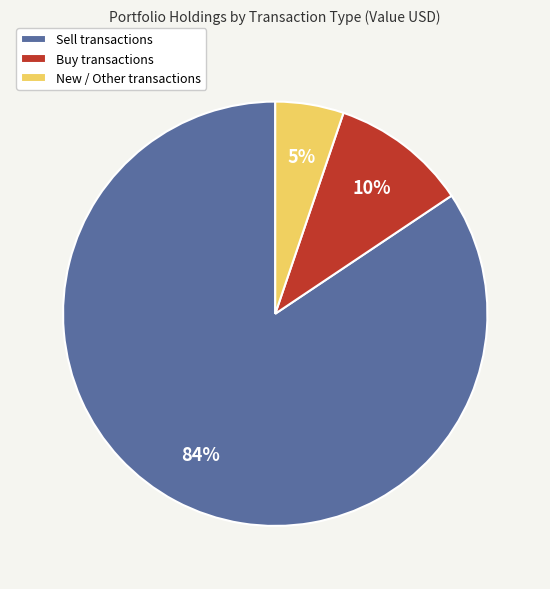

Is it true that New / Other transactions is 5% of the pie?

True